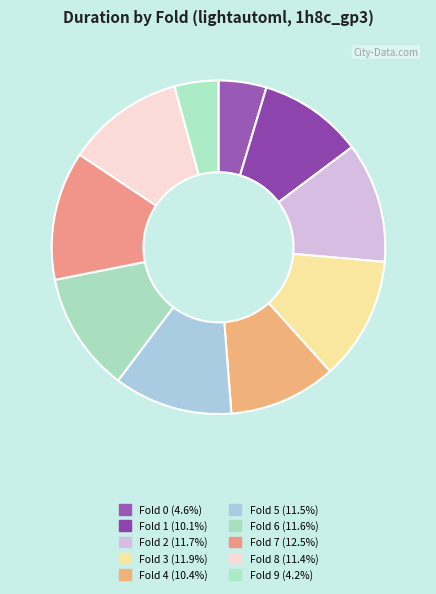

Is there any slice that represents more than half of the pie?

No